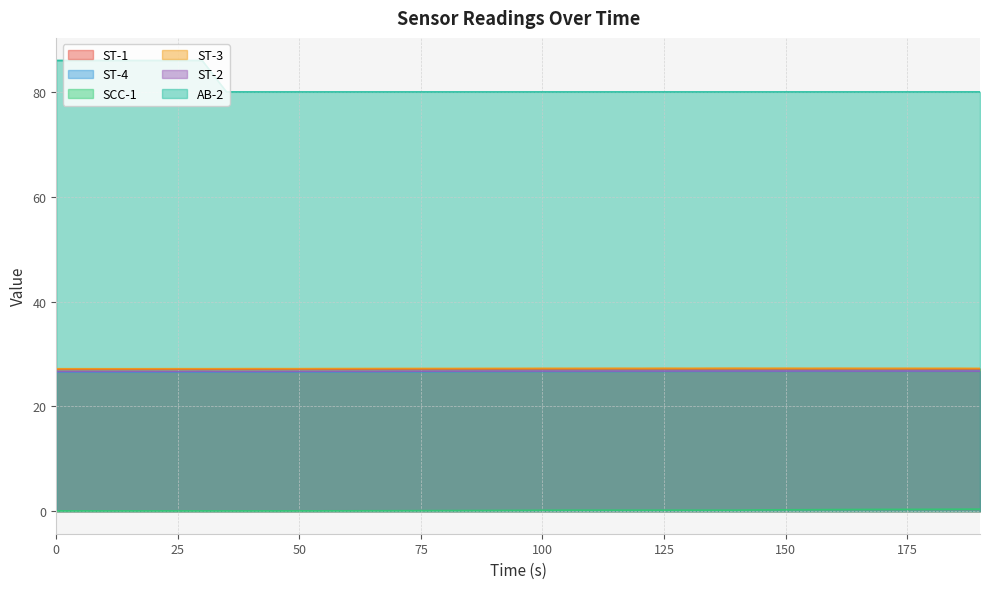

True or false: AB-2 has more than 1 points higher than both neighbors.

False